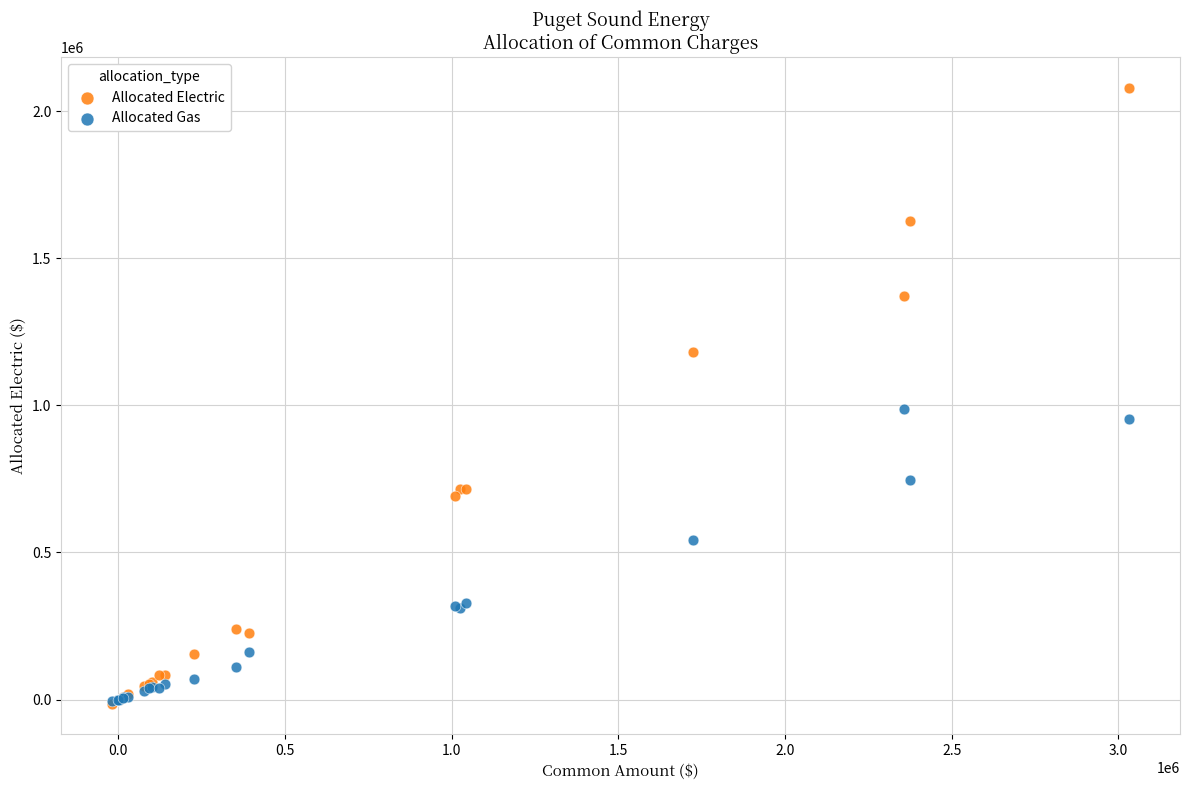

Across all series, what Y value is closest to 1032708?

986036.0